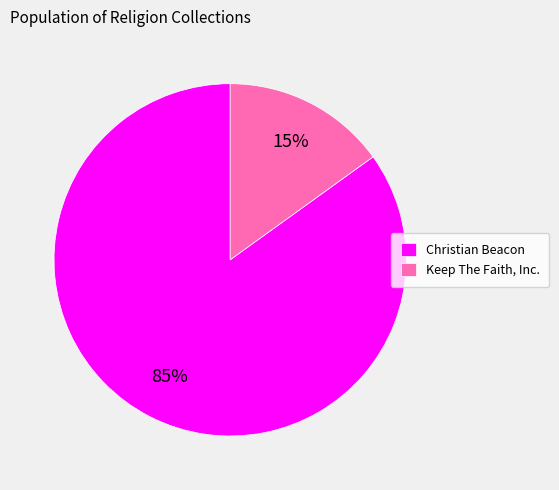

How many slices are in this pie chart?

2